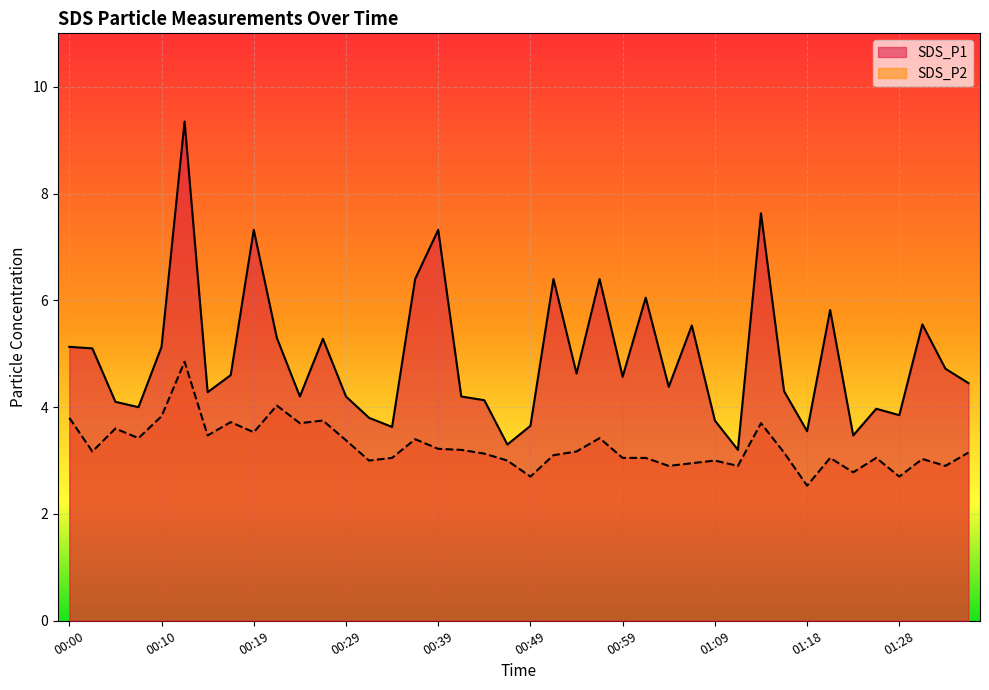

Which label corresponds to the smallest value in the chart?

01:18